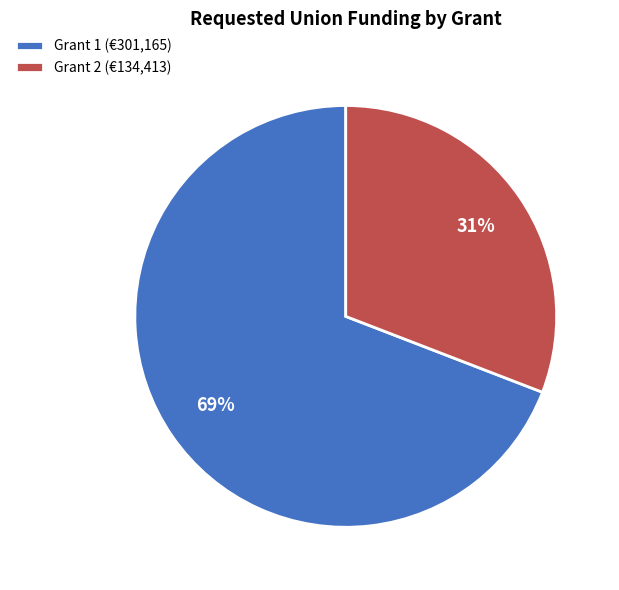

To the nearest percent, what is the combined percentage of Grant 2 and Grant 1?

100%